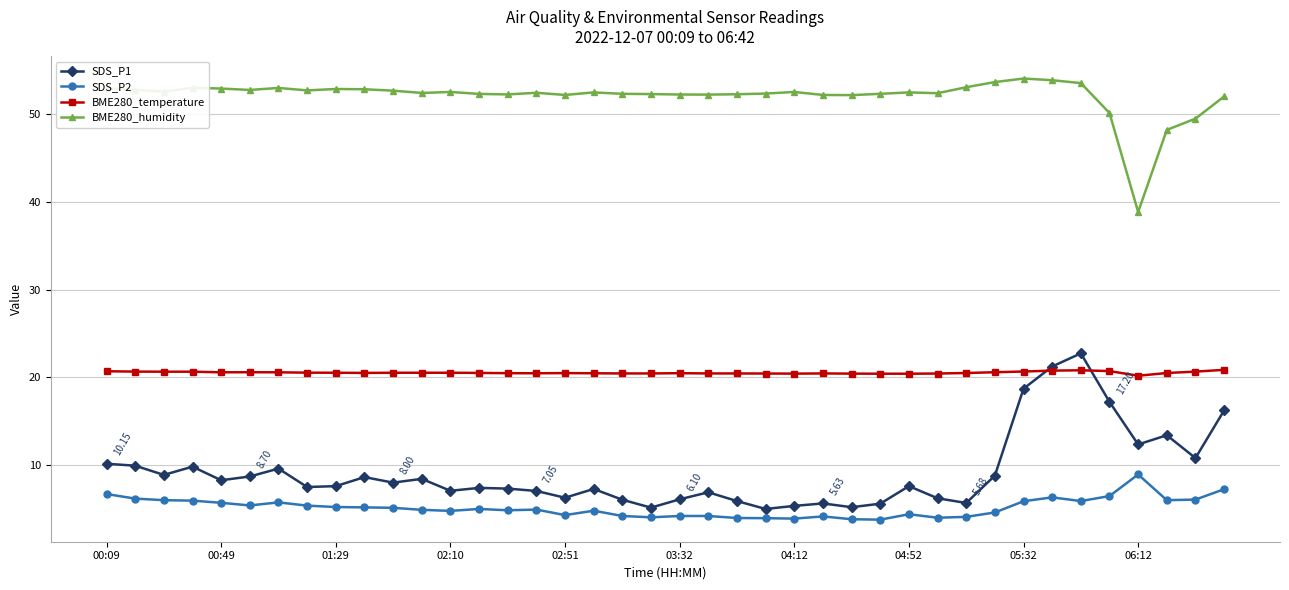

True or false: BME280_humidity and BME280_temperature cross at least once.

False